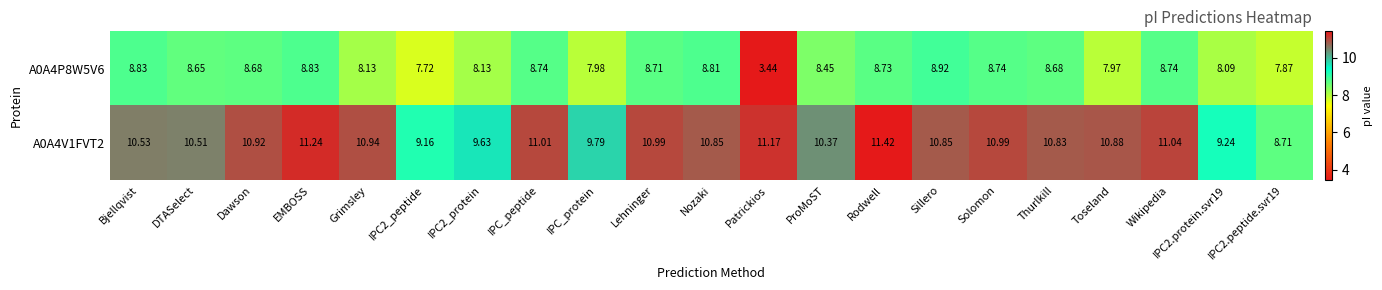

Is the value of A0A4P8W5V6 at IPC_protein greater than the value of A0A4V1FVT2 at Thurlkill?

No